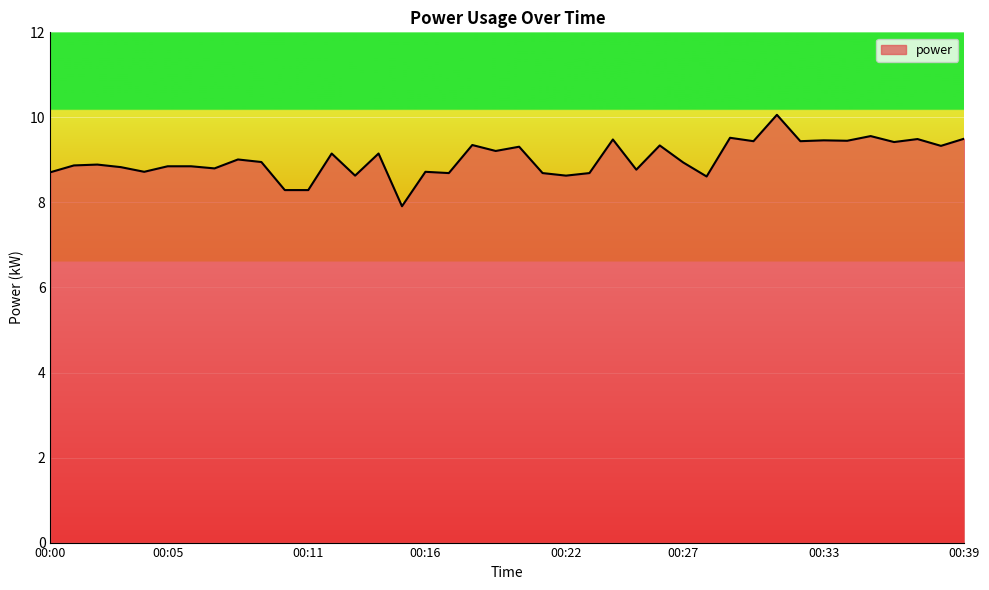

What is the maximum value shown in the chart?

10.1